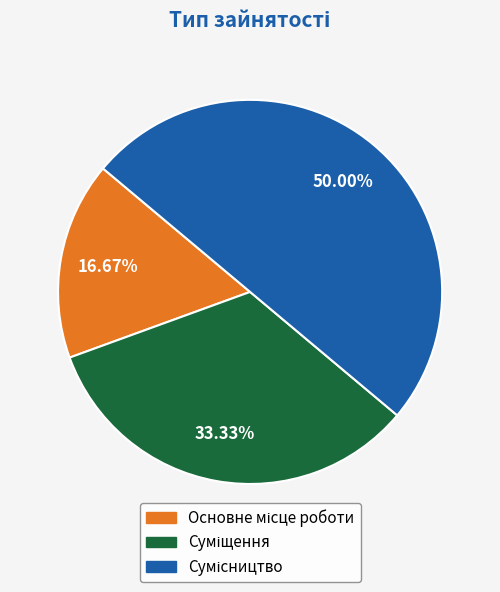

What percentage is the Суміщення slice, to the nearest percent?

33%